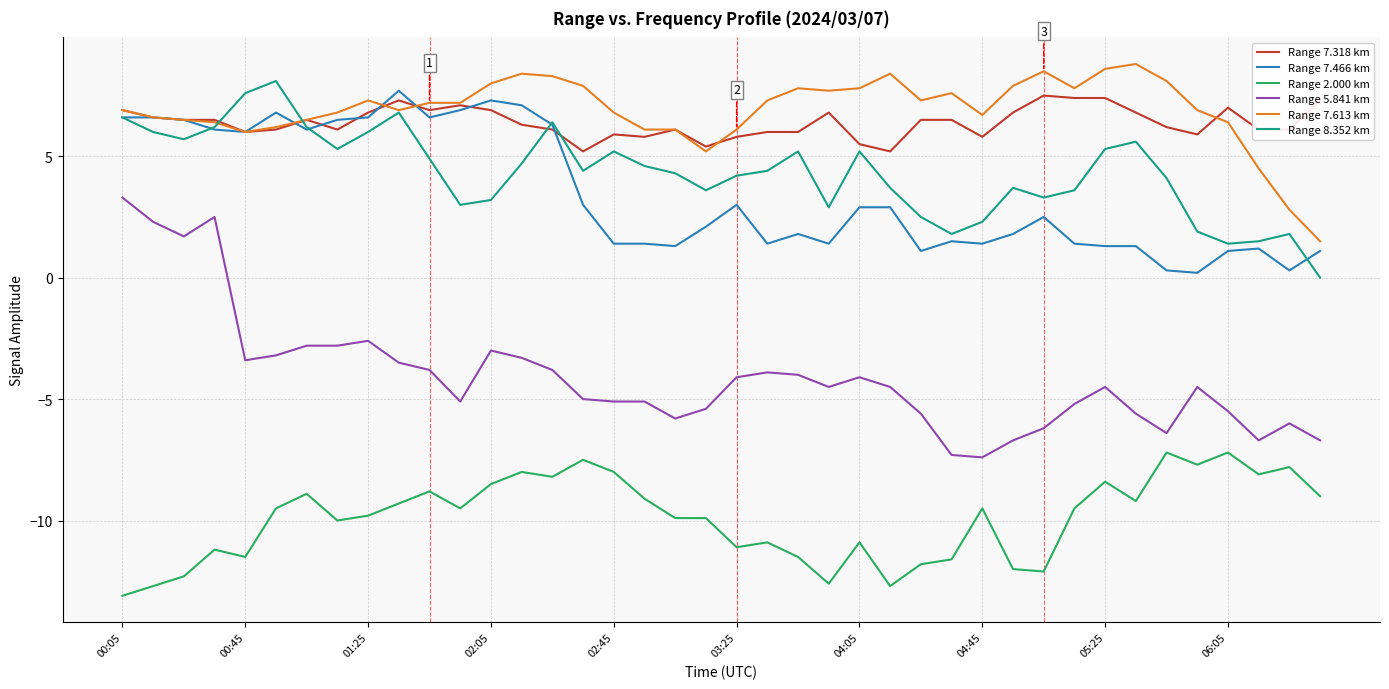

Reading left to right, what are all the values shown in this chart?

Range 7.318 km: 6.9	6.6	6.5	6.5	6.0	6.1	6.5	6.1	6.8	7.3	6.9	7.1	6.9	6.3	6.1	5.2	5.9	5.8	6.1	5.4	5.8	6.0	6.0	6.8	5.5	5.2	6.5	6.5	5.8	6.8	7.5	7.4	7.4	6.8	6.2	5.9	7.0	6.1	6.1	7.3
Range 7.466 km: 6.6	6.6	6.5	6.1	6.0	6.8	6.1	6.5	6.6	7.7	6.6	6.9	7.3	7.1	6.3	3.0	1.4	1.4	1.3	2.1	3.0	1.4	1.8	1.4	2.9	2.9	1.1	1.5	1.4	1.8	2.5	1.4	1.3	1.3	0.3	0.2	1.1	1.2	0.3	1.1
Range 2.000 km: -13.1	-12.7	-12.3	-11.2	-11.5	-9.5	-8.9	-10.0	-9.8	-9.3	-8.8	-9.5	-8.5	-8.0	-8.2	-7.5	-8.0	-9.1	-9.9	-9.9	-11.1	-10.9	-11.5	-12.6	-10.9	-12.7	-11.8	-11.6	-9.5	-12.0	-12.1	-9.5	-8.4	-9.2	-7.2	-7.7	-7.2	-8.1	-7.8	-9.0
Range 5.841 km: 3.3	2.3	1.7	2.5	-3.4	-3.2	-2.8	-2.8	-2.6	-3.5	-3.8	-5.1	-3.0	-3.3	-3.8	-5.0	-5.1	-5.1	-5.8	-5.4	-4.1	-3.9	-4.0	-4.5	-4.1	-4.5	-5.6	-7.3	-7.4	-6.7	-6.2	-5.2	-4.5	-5.6	-6.4	-4.5	-5.5	-6.7	-6.0	-6.7
Range 7.613 km: 6.9	6.6	6.5	6.4	6.0	6.2	6.5	6.8	7.3	6.9	7.2	7.2	8.0	8.4	8.3	7.9	6.8	6.1	6.1	5.2	6.1	7.3	7.8	7.7	7.8	8.4	7.3	7.6	6.7	7.9	8.5	7.8	8.6	8.8	8.1	6.9	6.4	4.5	2.8	1.5
Range 8.352 km: 6.6	6.0	5.7	6.2	7.6	8.1	6.2	5.3	6.0	6.8	4.9	3.0	3.2	4.7	6.4	4.4	5.2	4.6	4.3	3.6	4.2	4.4	5.2	2.9	5.2	3.7	2.5	1.8	2.3	3.7	3.3	3.6	5.3	5.6	4.1	1.9	1.4	1.5	1.8	0.0